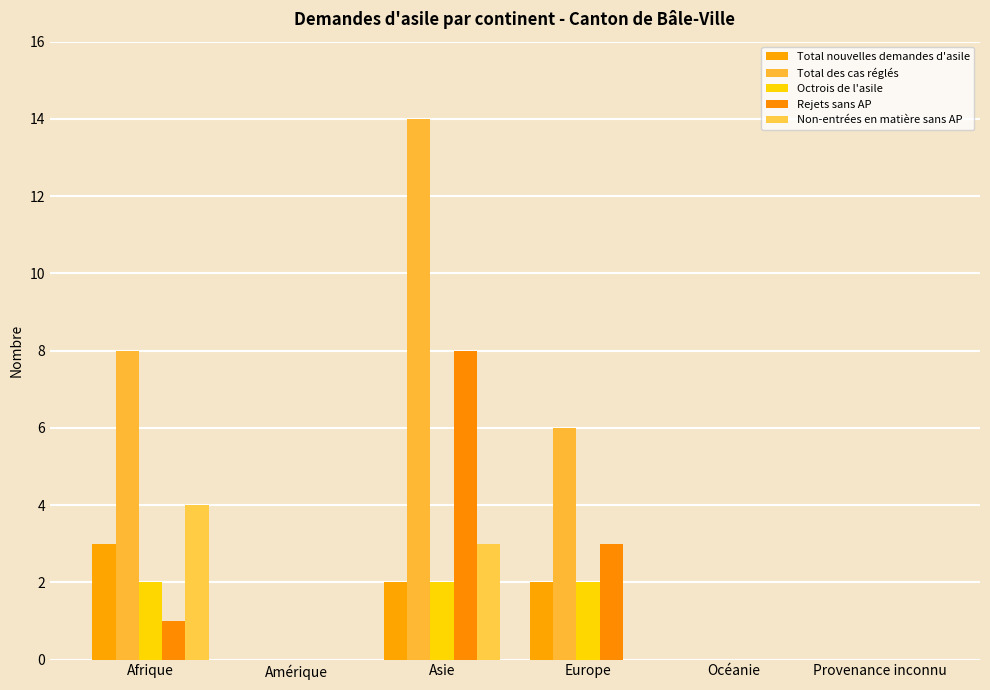

What is the sum of the Non-entrées en matière sans AP values at Amérique and Afrique?

4